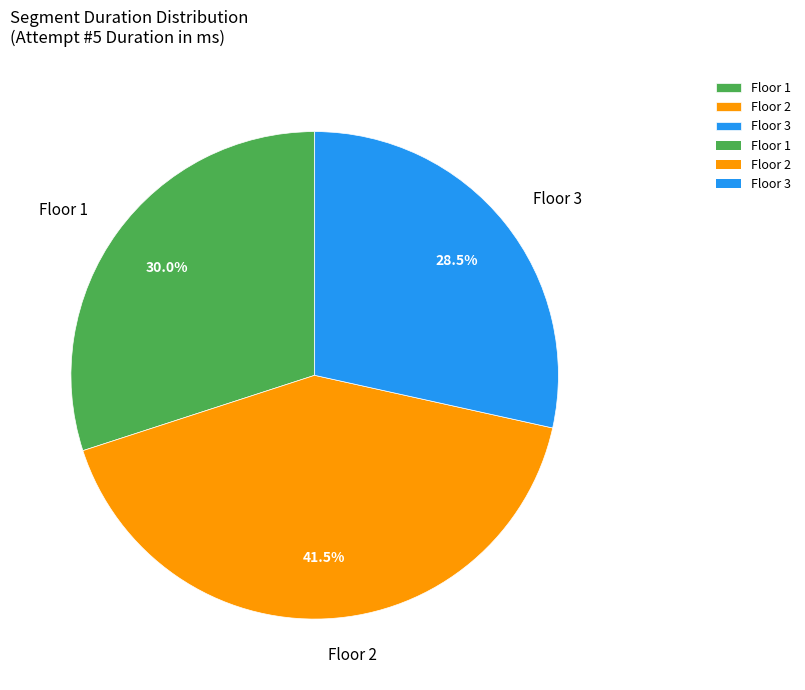

Rank the categories by value from lowest to highest.

Floor 3, Floor 1, Floor 2